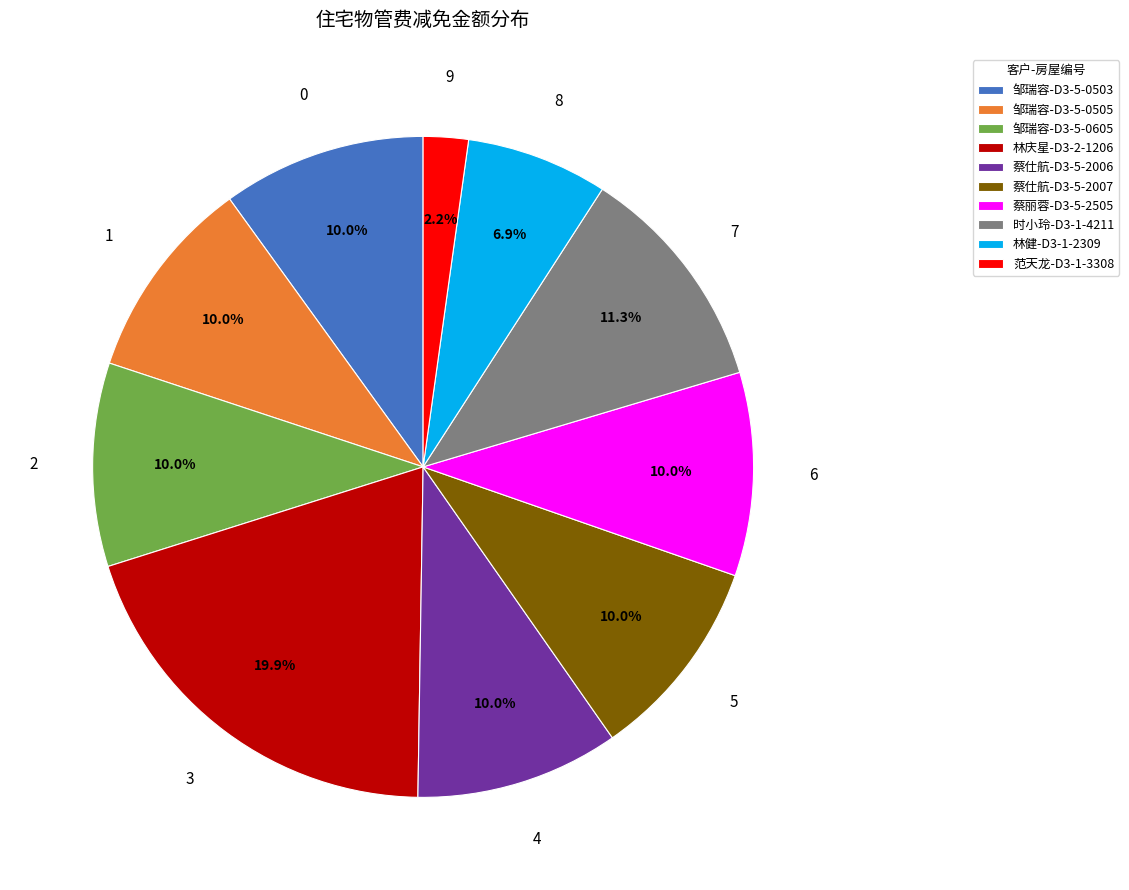

What is the smallest slice in the pie chart?

范天龙-D3-1-3308